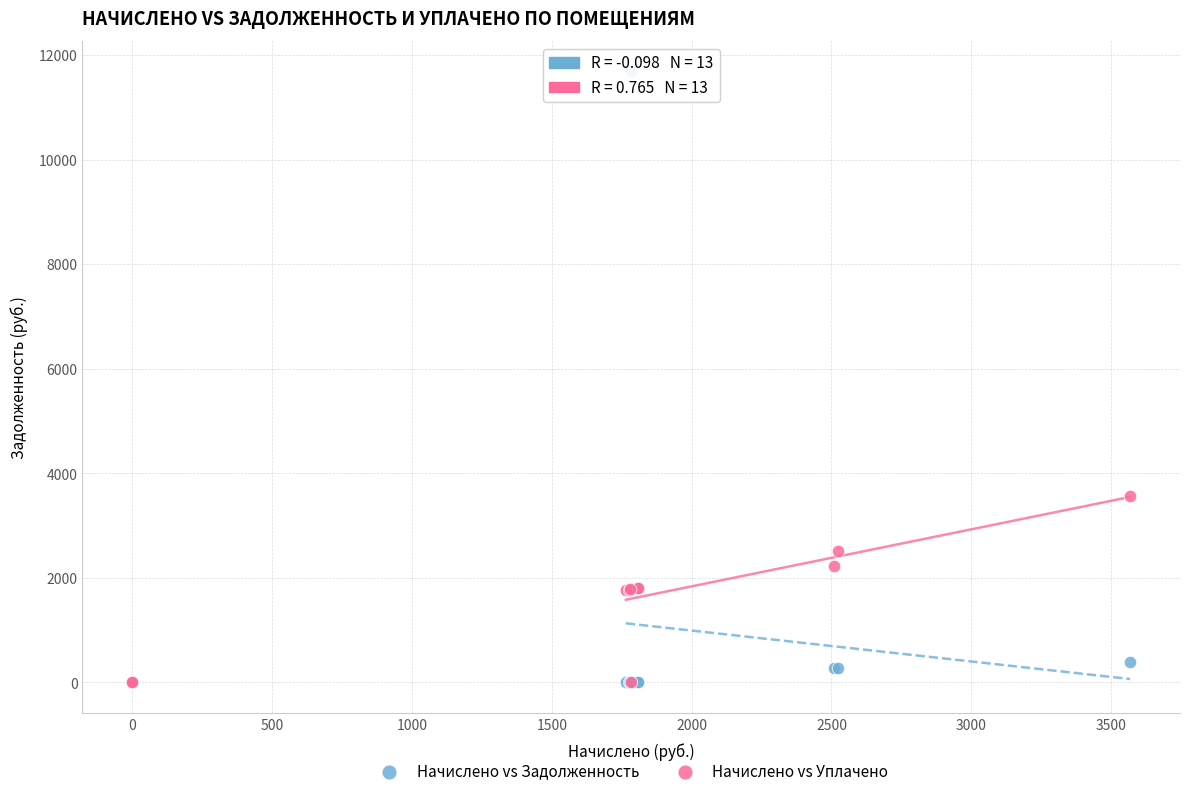

In the Начислено vs Задолженность series, what Y value is closest to 5843?

396.4